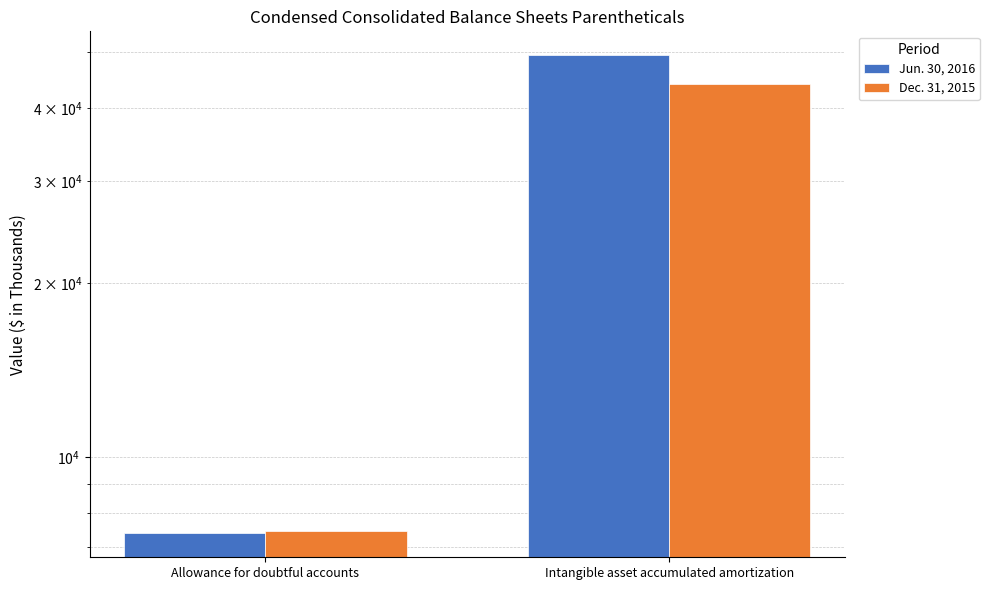

What is the difference between the Dec. 31, 2015 values at Intangible asset accumulated amortization and Allowance for doubtful accounts?

36679